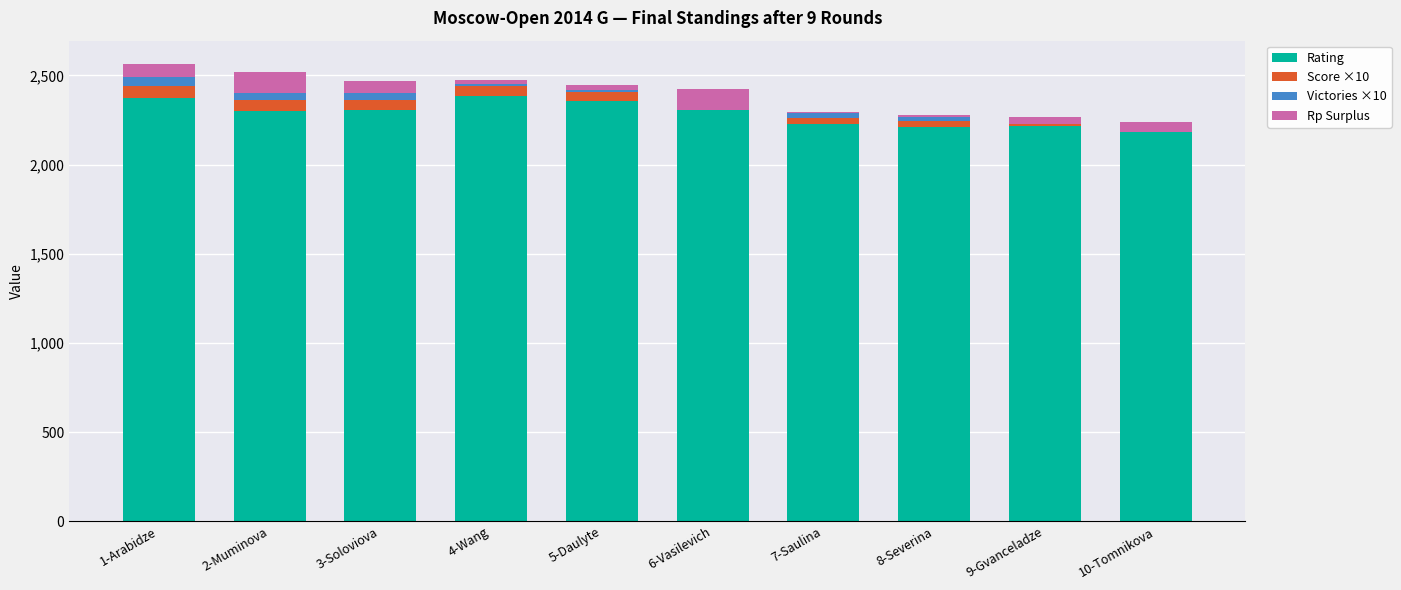

What is the difference between the highest and lowest values at 3-Soloviova?

2268